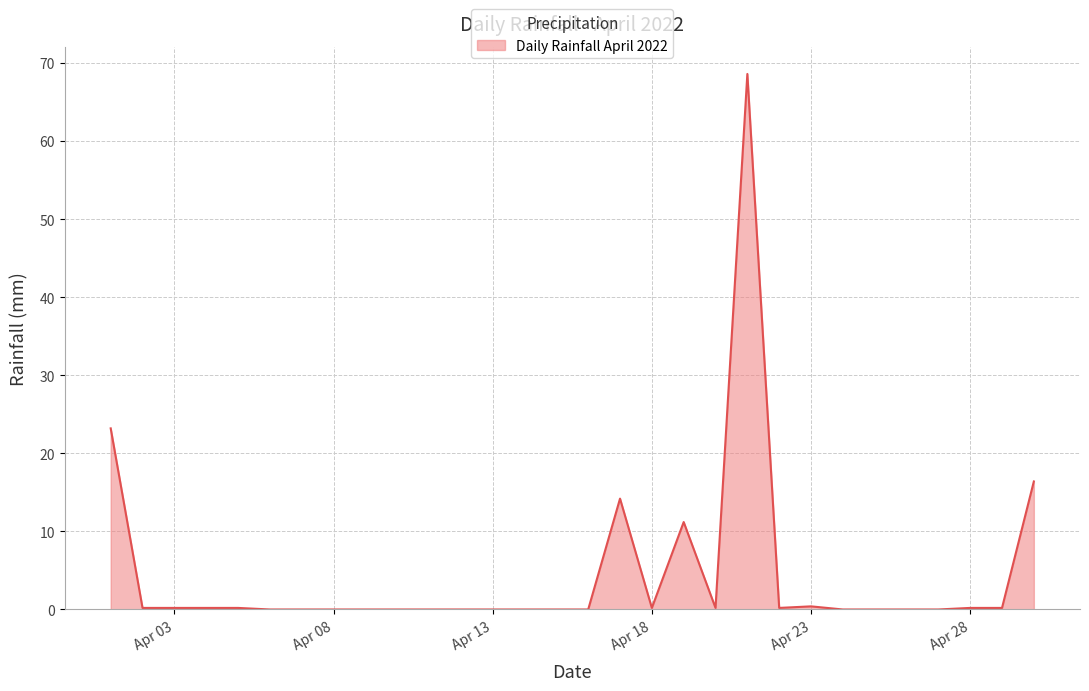

What is the difference between the maximum and minimum values?

68.6